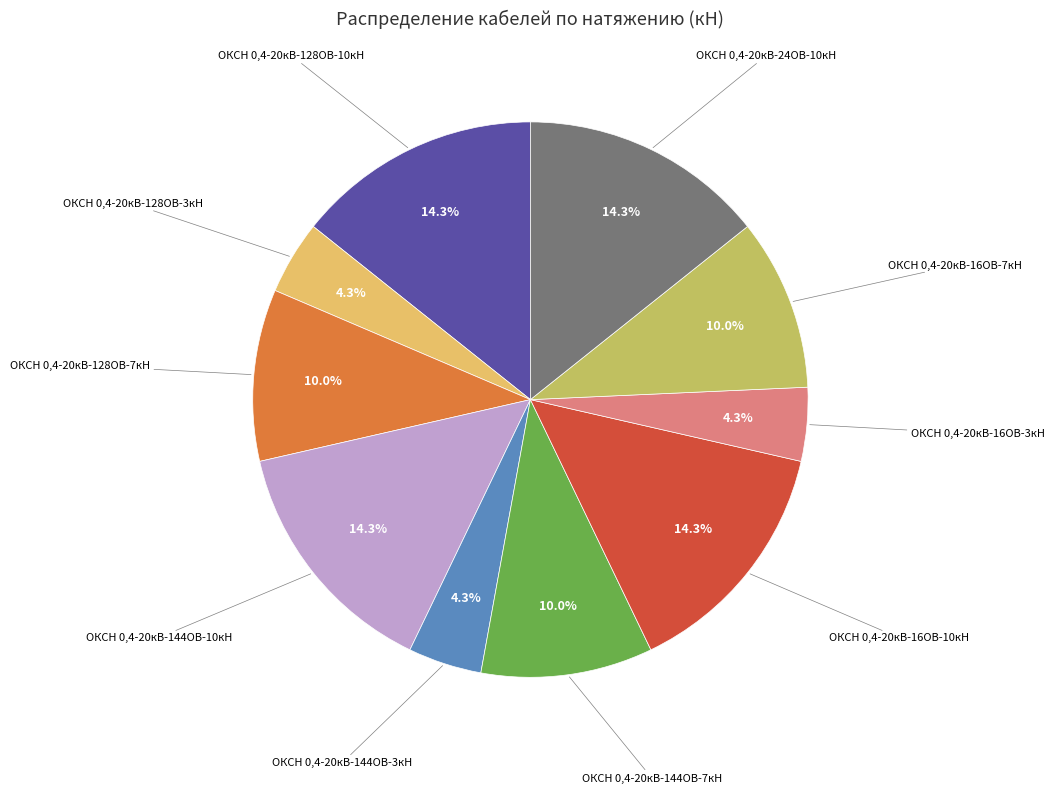

What is the ratio of the value at ОКСН 0,4-20кВ-144ОВ-10кН to the value at ОКСН 0,4-20кВ-128ОВ-3кН?

3.3